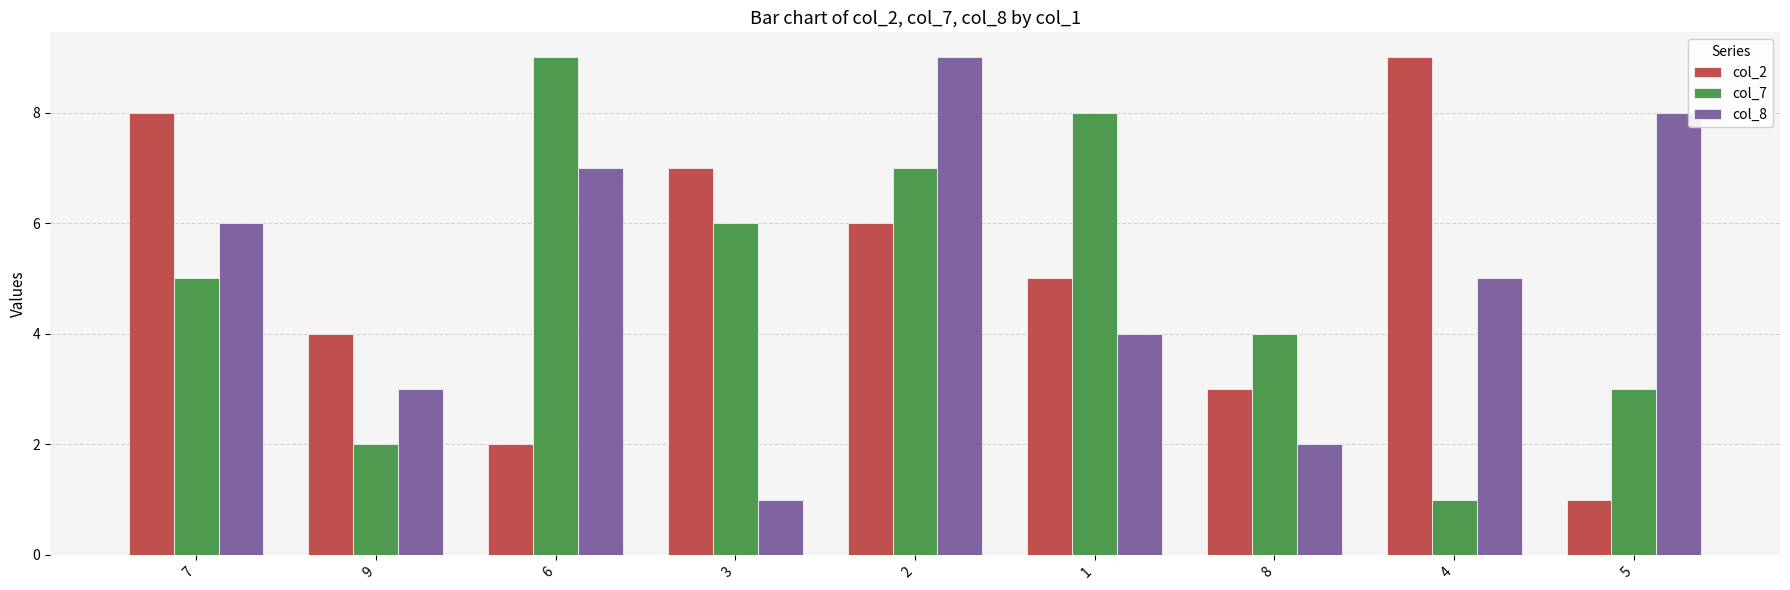

Is the value of col_7 at 5 greater than the value of col_2 at 6?

Yes